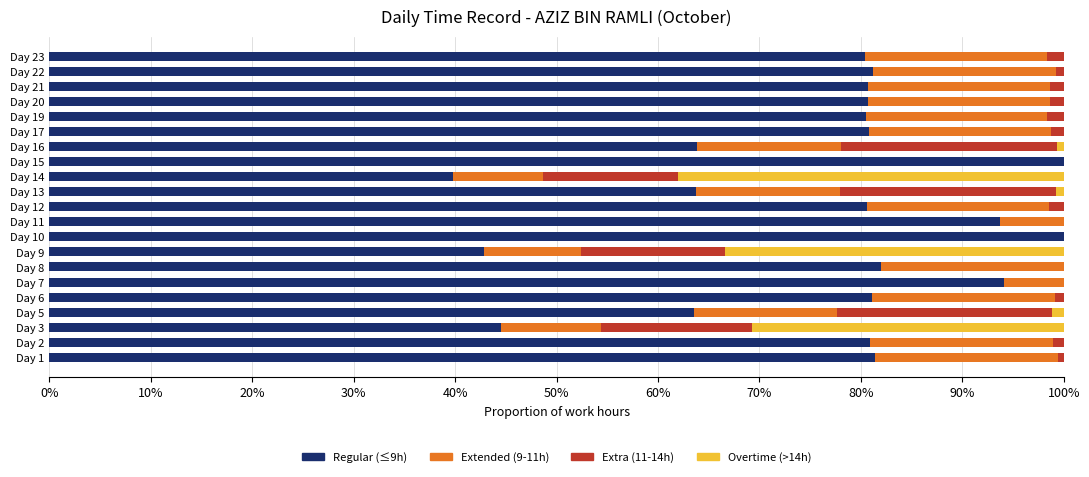

What is the sum of all Regular (≤9h) values?

1596.6